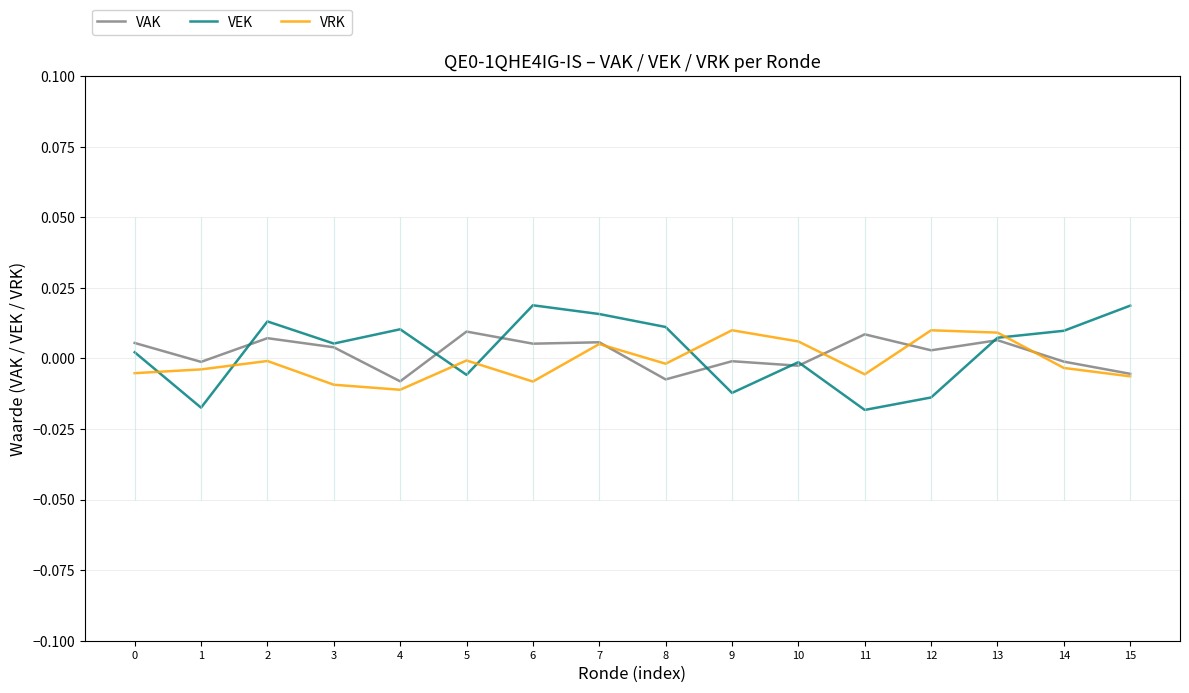

At 2, list the series in order from smallest to largest.

VRK, VAK, VEK